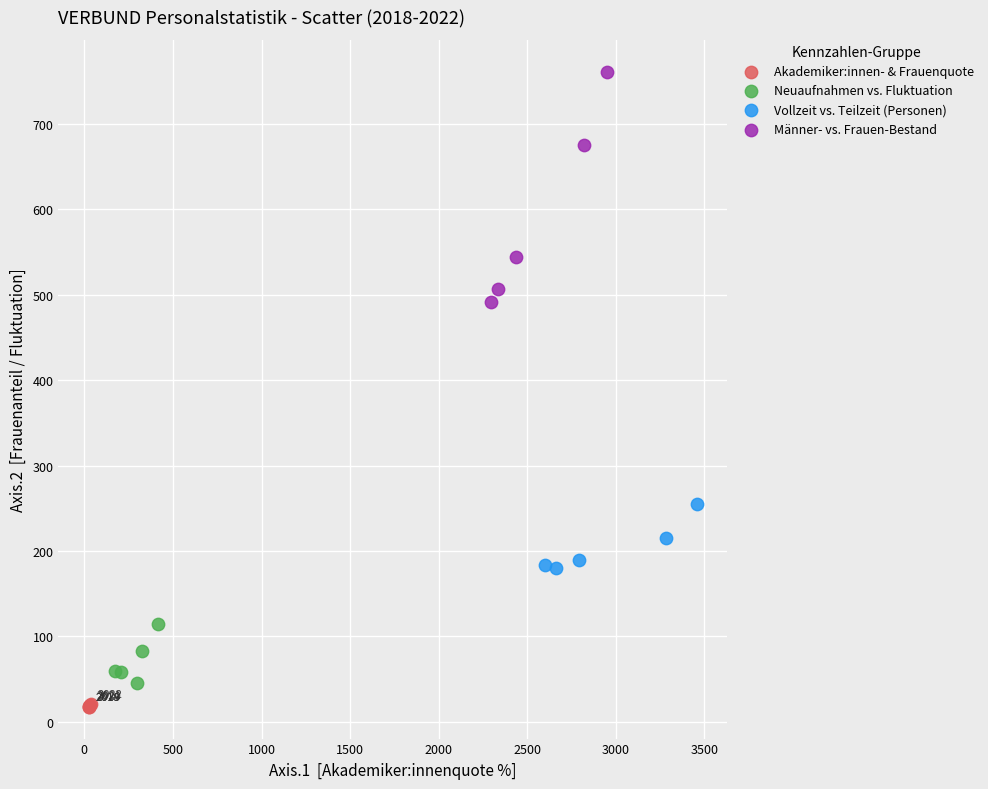

What are all the series names shown in the legend?

Akademiker:innen- & Frauenquote, Neuaufnahmen vs. Fluktuation, Vollzeit vs. Teilzeit (Personen), Männer- vs. Frauen-Bestand